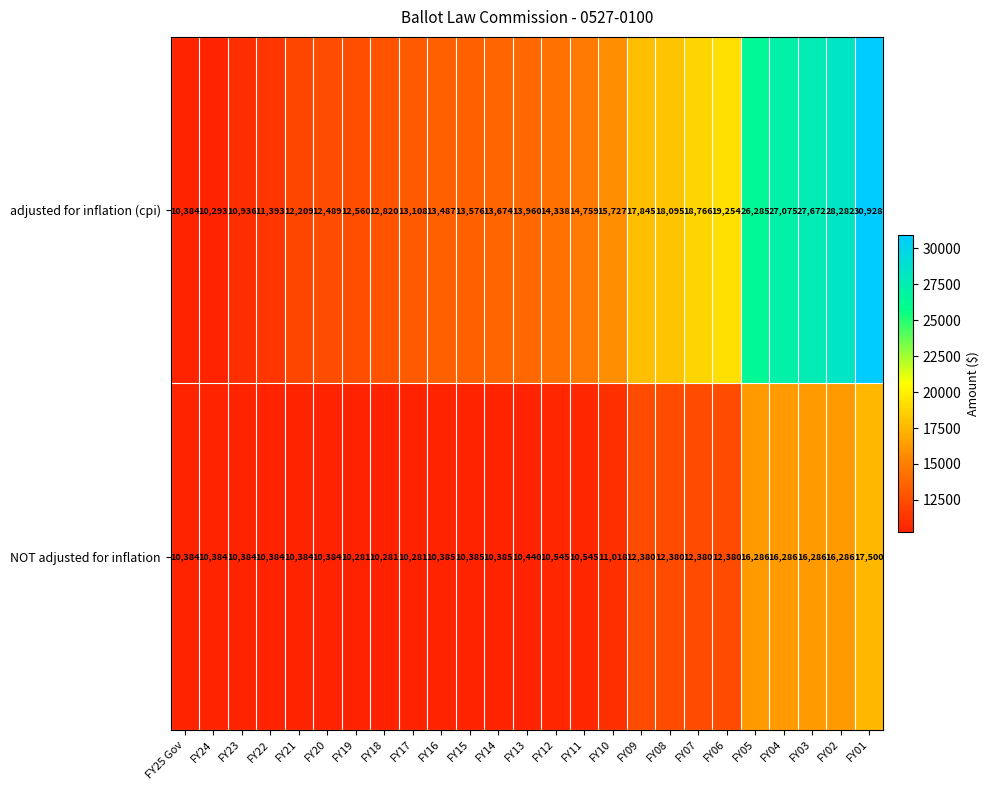

What is the lowest value of the NOT adjusted for inflation series?

10281